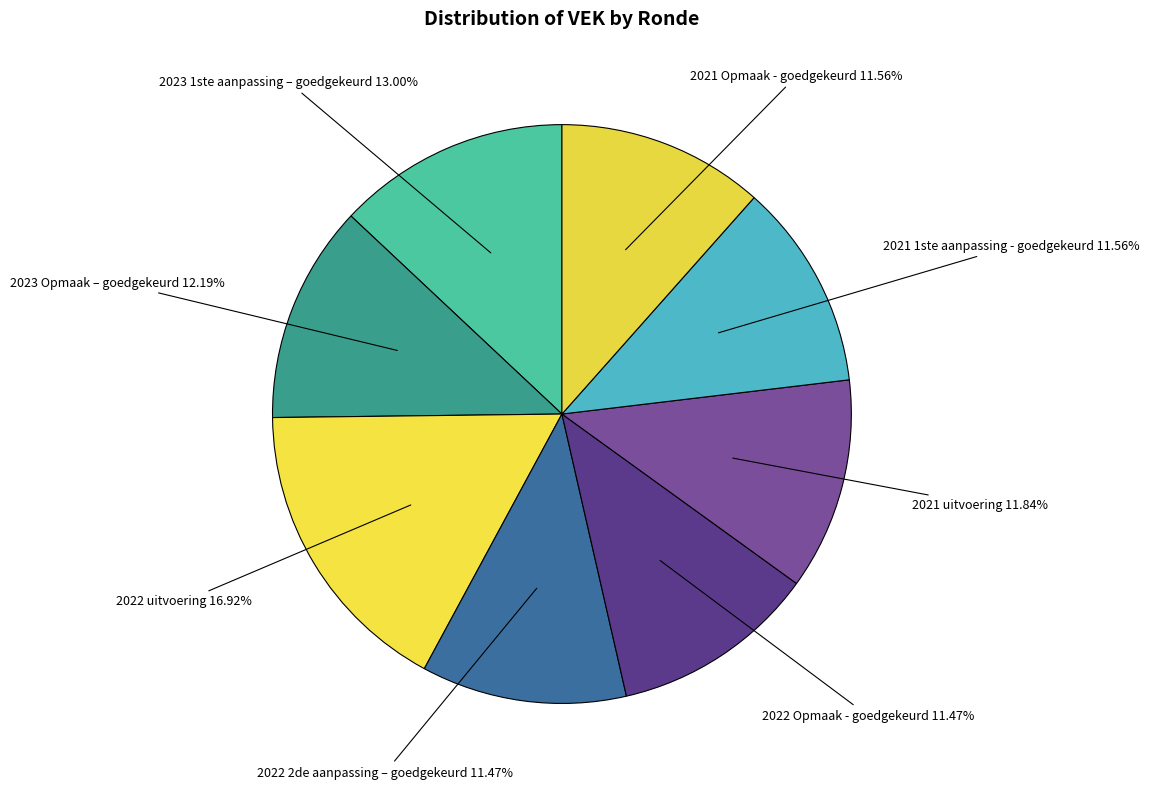

Combined, what portion of the pie is 2021 1ste aanpassing - goedgekeurd and 2023 1ste aanpassing – goedgekeurd?

24.6%